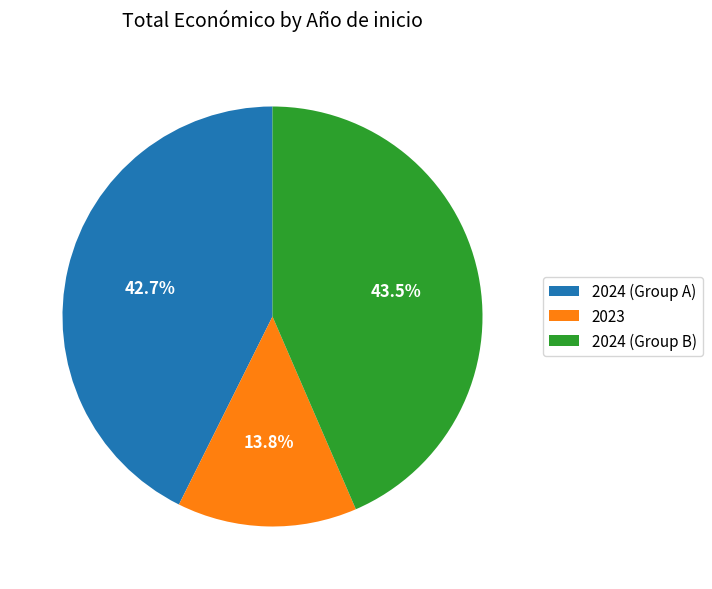

Between 2024 (Group A) and 2024 (Group B), which is larger?

2024 (Group B)